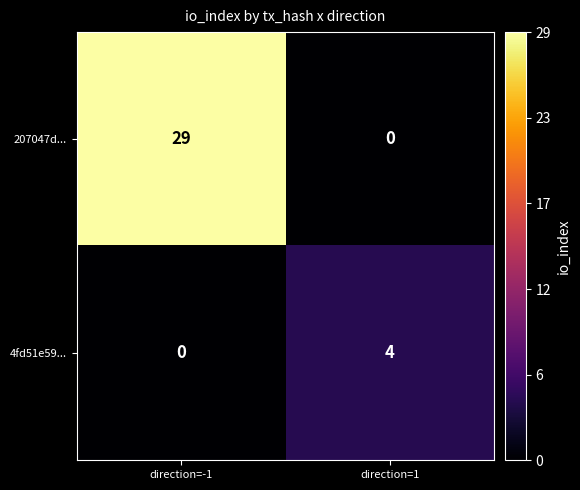

What is the sum of the 4fd51e59... values at direction=1 and direction=-1?

4